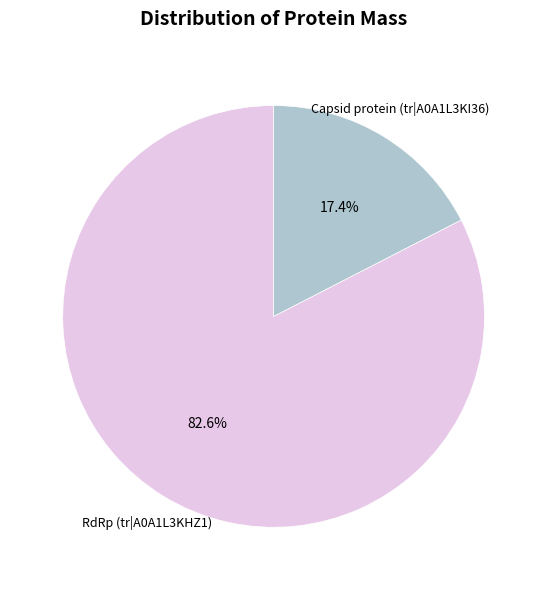

Does any single category account for the majority?

Yes